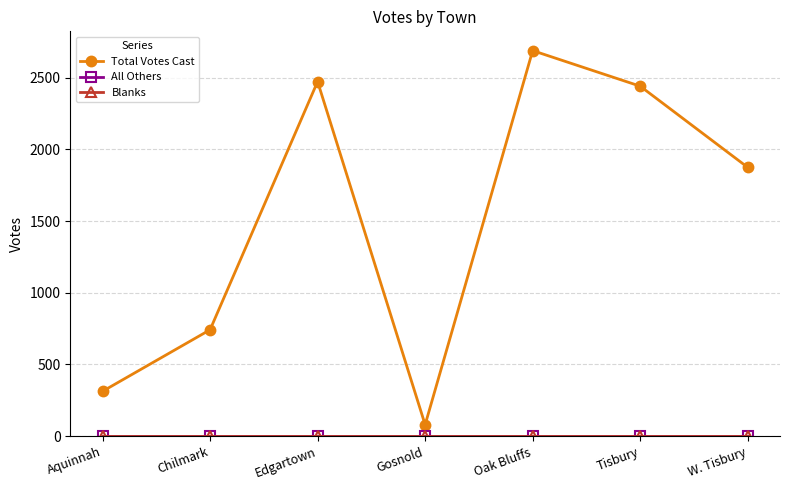

Reading left to right, what are all the values shown in this chart?

Total Votes Cast: Aquinnah=313	Chilmark=742	Edgartown=2472	Gosnold=80	Oak Bluffs=2688	Tisbury=2440	W. Tisbury=1874
All Others: Aquinnah=0	Chilmark=0	Edgartown=0	Gosnold=0	Oak Bluffs=0	Tisbury=0	W. Tisbury=0
Blanks: Aquinnah=0	Chilmark=0	Edgartown=0	Gosnold=0	Oak Bluffs=0	Tisbury=0	W. Tisbury=0